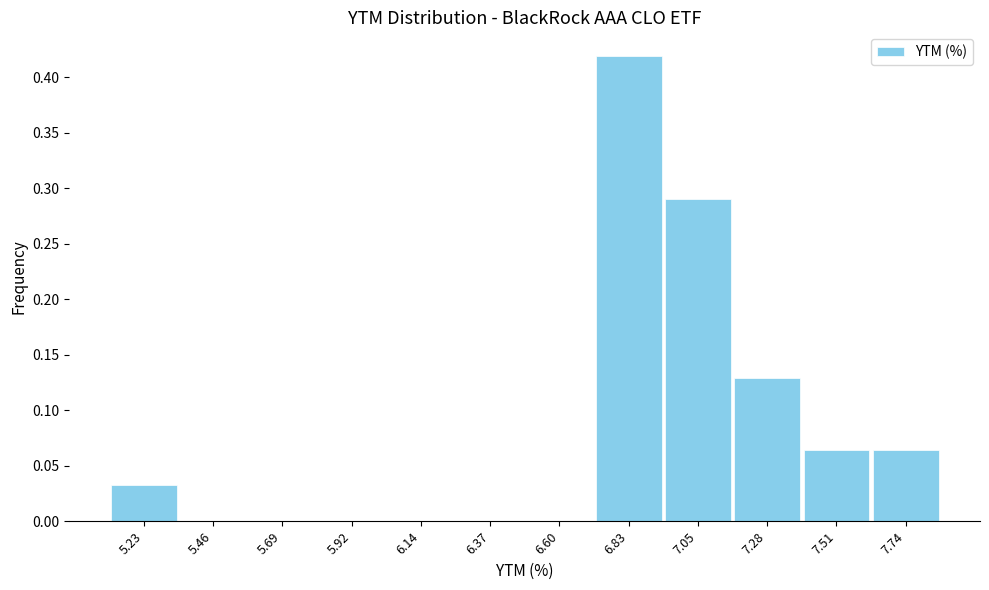

Reading left to right, list every bar in this chart as the range it spans on the x-axis followed by its height. Neither the bar edges nor the heights are printed on the chart, so give them approximately, as read against the axes.

5.10 to 5.35: 0.030
5.35 to 5.60: 0
5.60 to 5.80: 0
5.80 to 6.05: 0
6.05 to 6.25: 0
6.25 to 6.50: 0
6.50 to 6.70: 0
6.70 to 6.95: 0.420
6.95 to 7.15: 0.290
7.15 to 7.40: 0.130
7.40 to 7.60: 0.065
7.60 to 7.85: 0.065